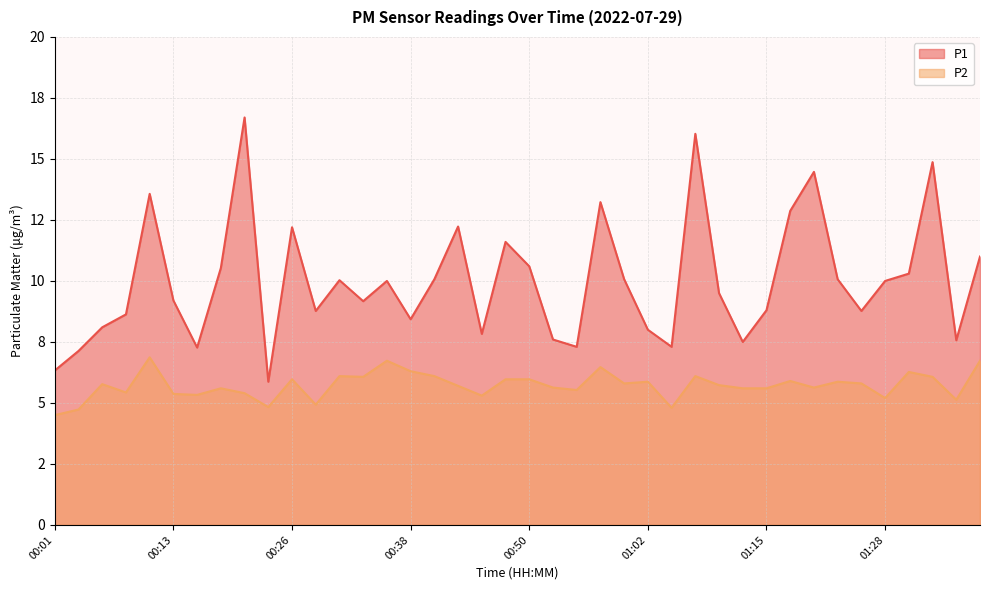

Does the chart have visible grid lines?

Yes